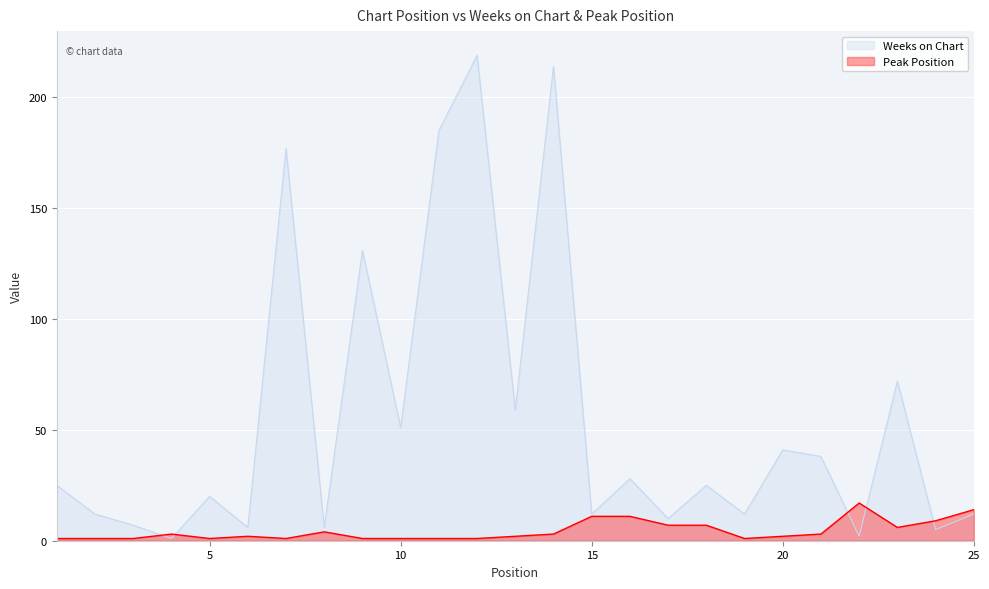

Does the chart display data point markers on the line(s)?

No